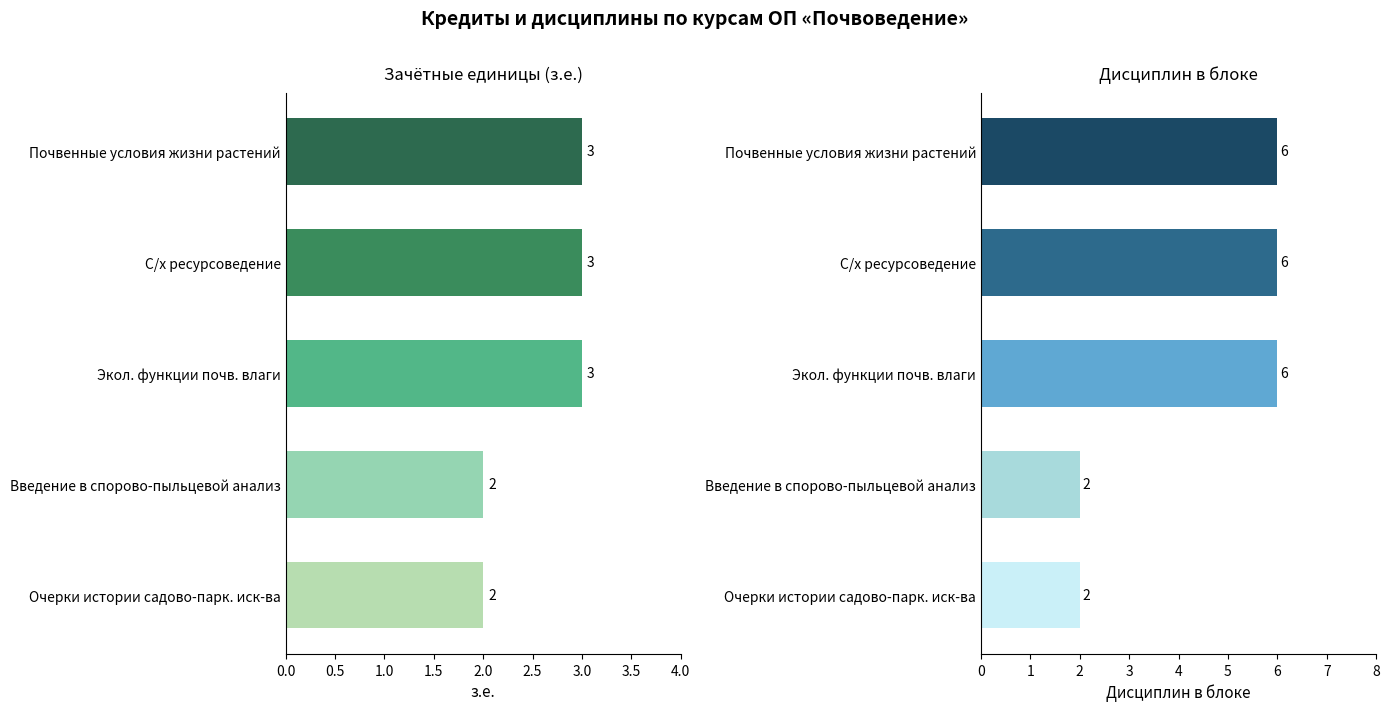

What is the total value across all series at Очерки истории садово-парк. иск-ва?

4